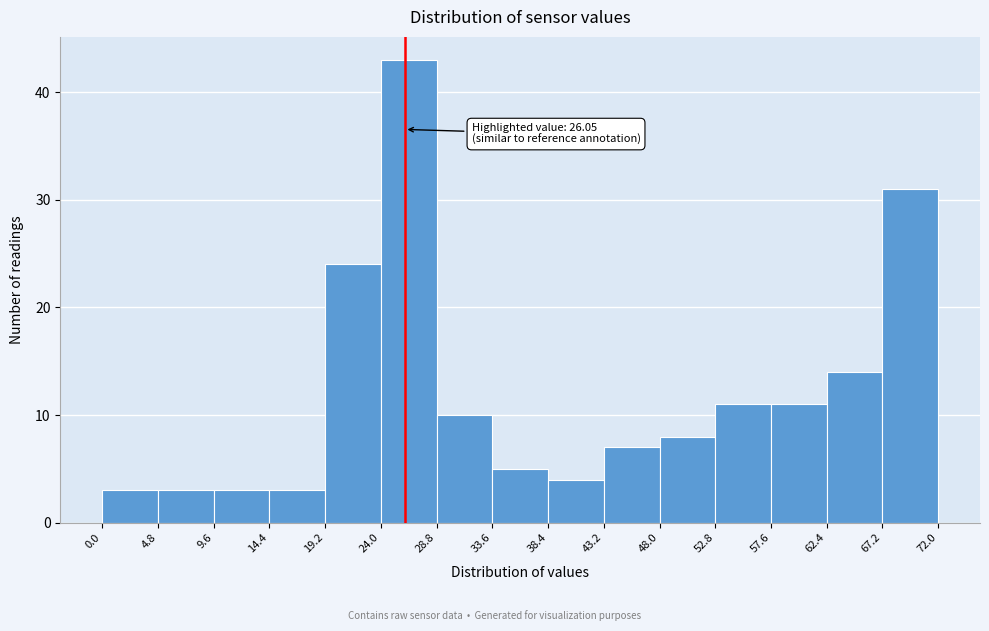

Over which range of the x-axis is the bar tallest?

24.0 to 28.8